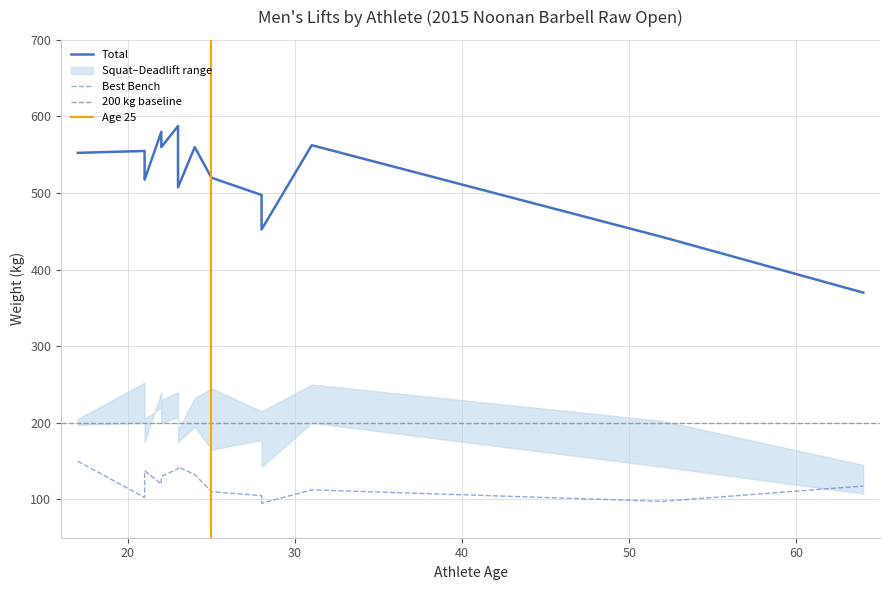

Rank the categories by Best Deadlift value from highest to lowest.

Eckel, Dellanave, Boldt, Fernow, Zylka, Tolbert, Rodahl, Turner, Carter, Svobodny, Moldenhauer, Harstad, Christianson, Leisinger